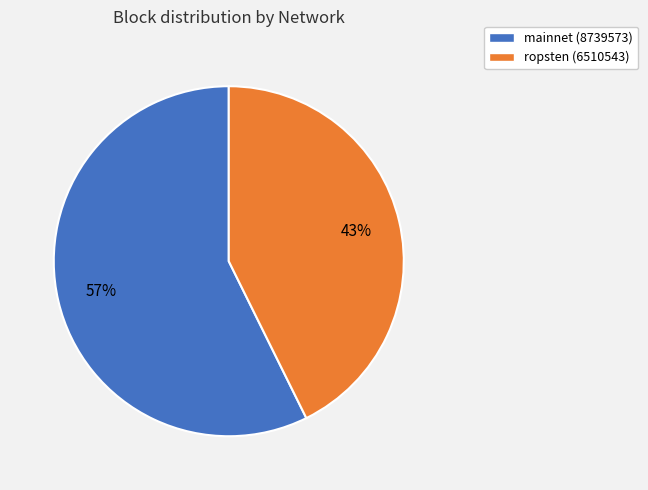

Is there any slice that represents more than half of the pie?

Yes